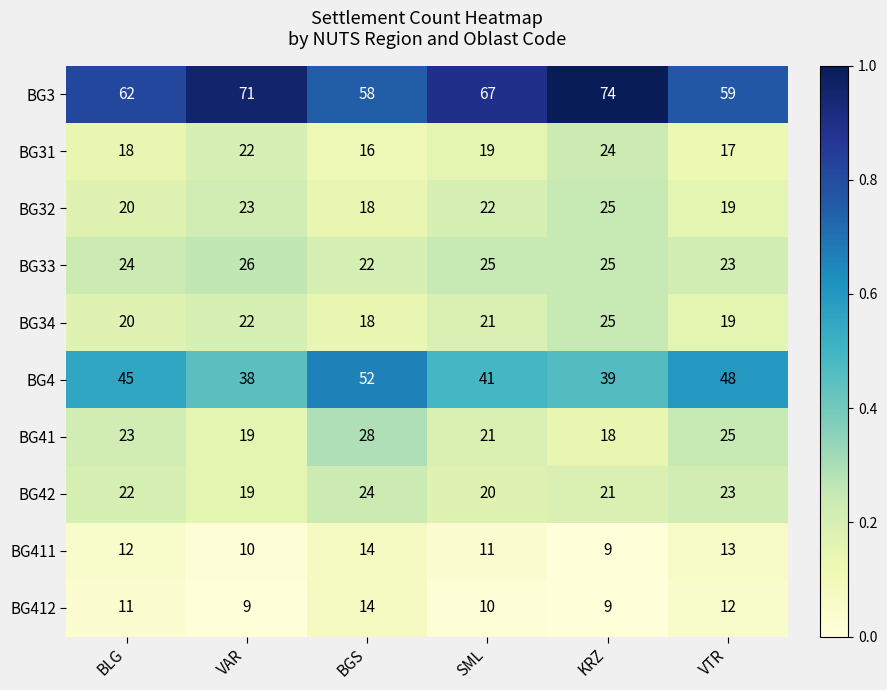

What is the difference between the maximum and minimum values in the BG41 series?

10